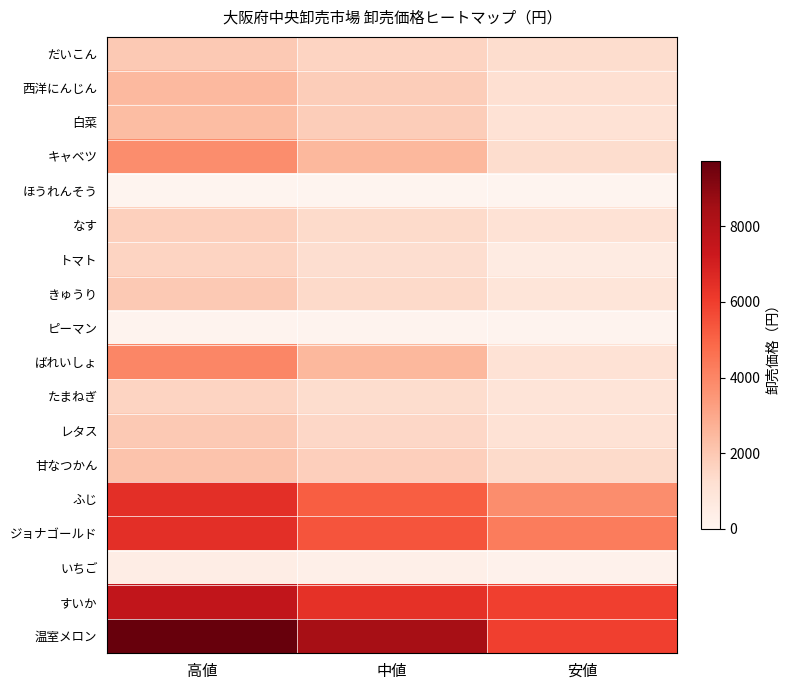

At which category is the sum across all series the highest?

高値